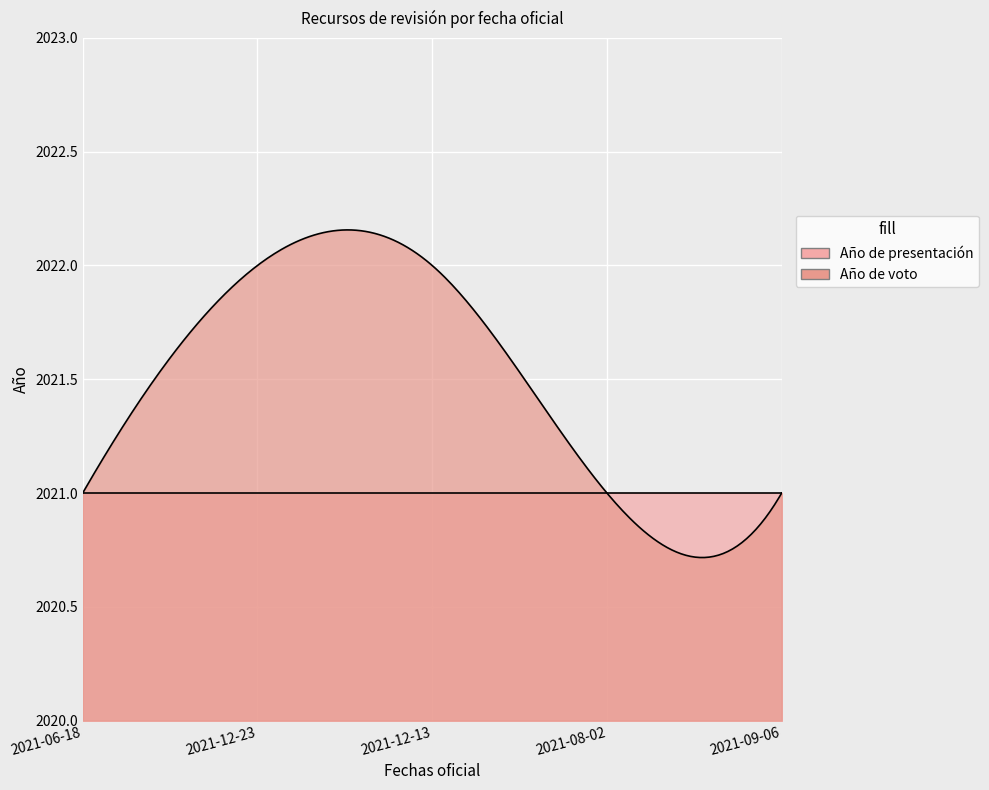

What is the minimum value shown in the chart?

2021